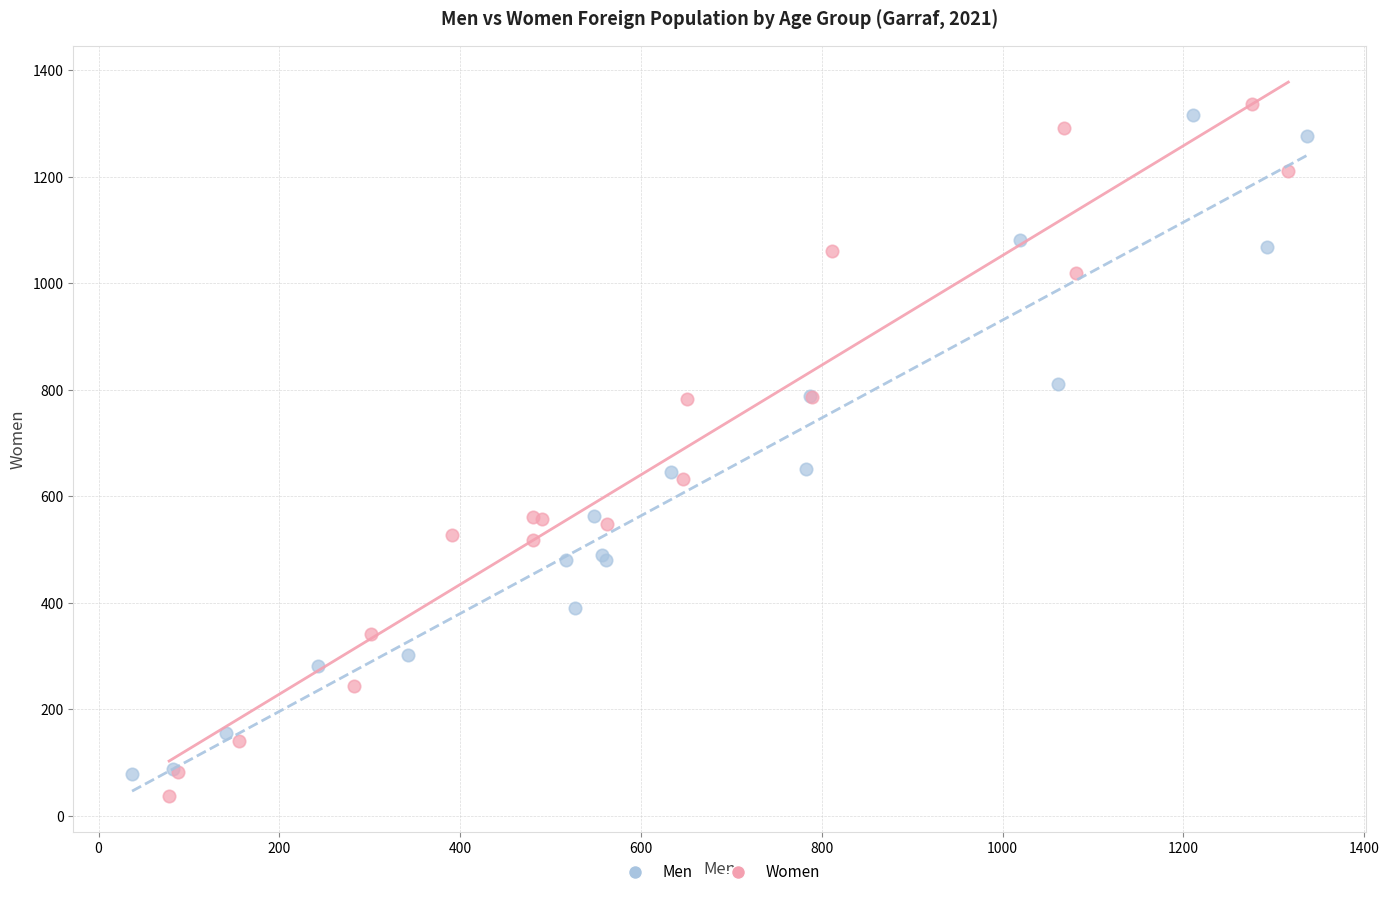

Which series has the largest Y range (max minus min)?

Women